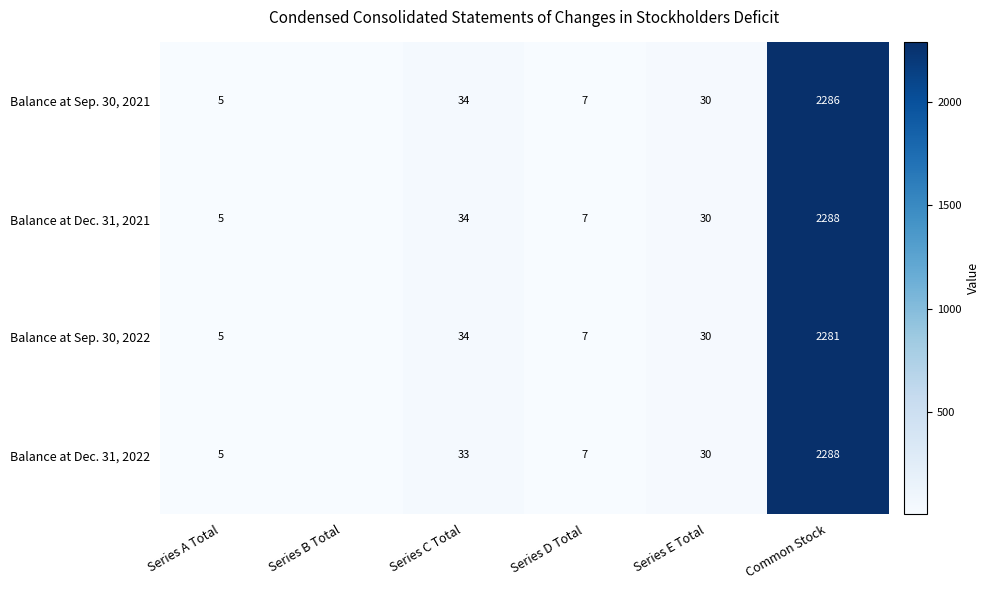

The value of Balance at Sep. 30, 2022 at Series D Total is 10. True or false?

False